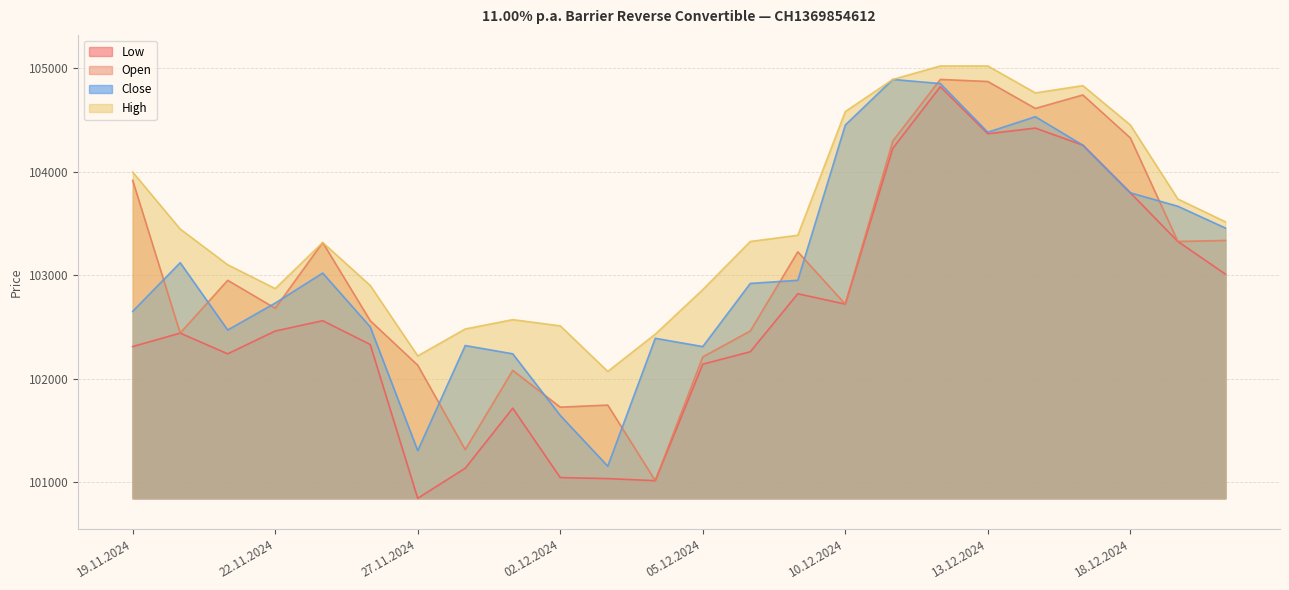

What is the difference between the High values at 19.12.2024 and 12.12.2024?

1285